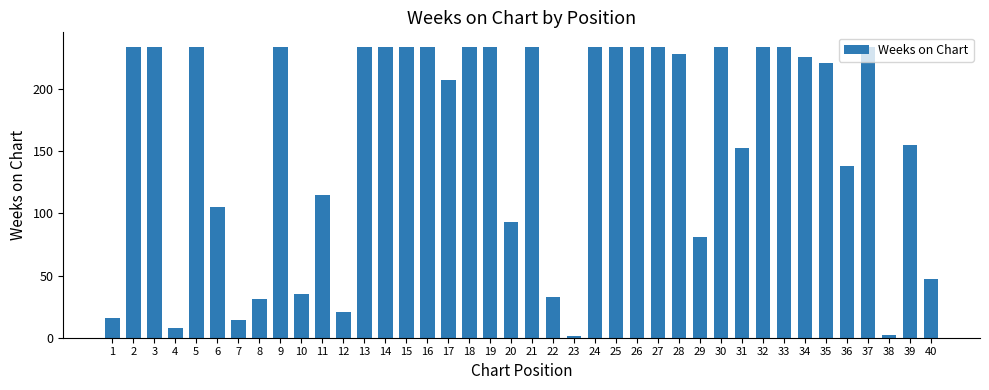

What is the maximum value shown in the chart?

234